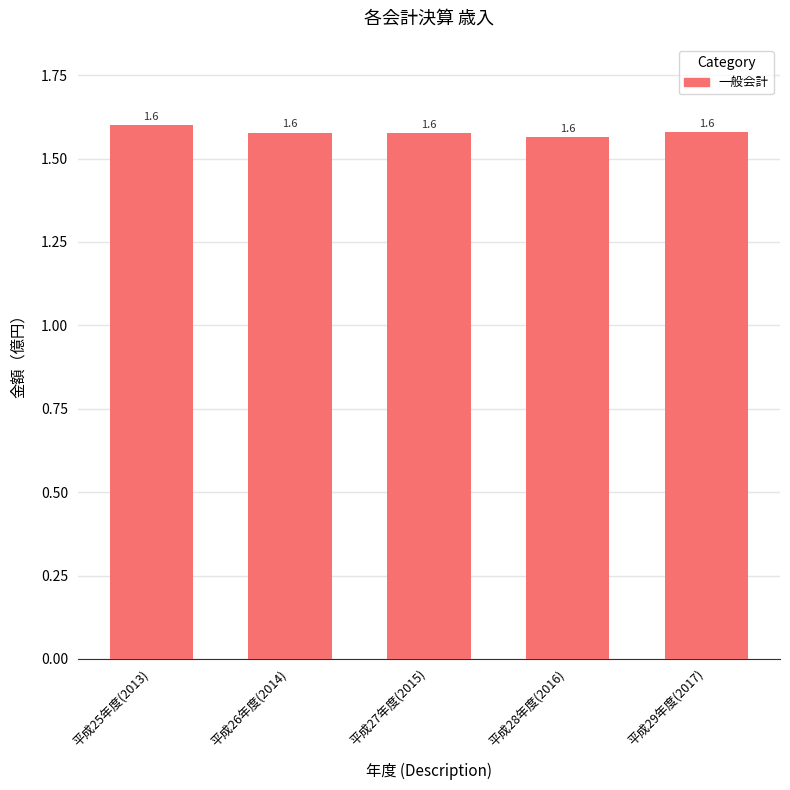

Count the values in the range 1 to 2.

5